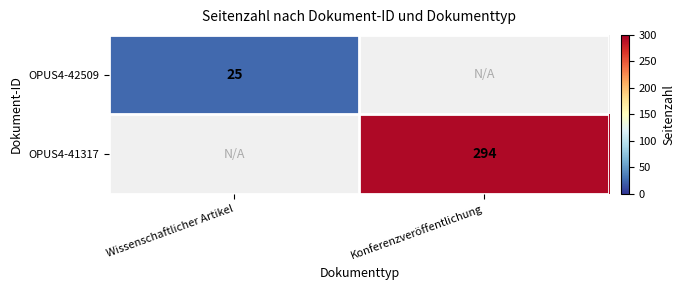

At how many categories does at least one series exceed 238?

1